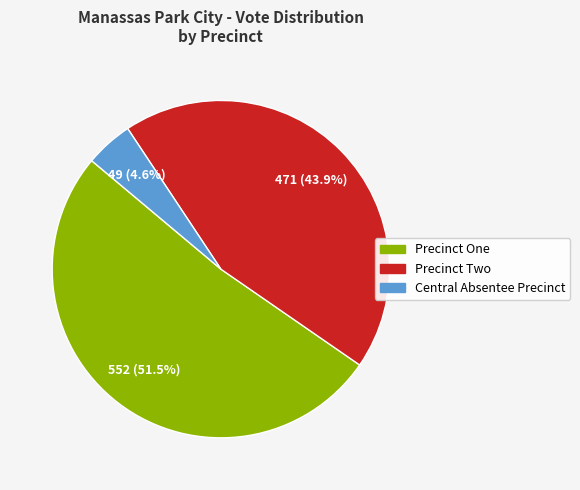

The Precinct One slice represents 43% of the pie. True or false?

False